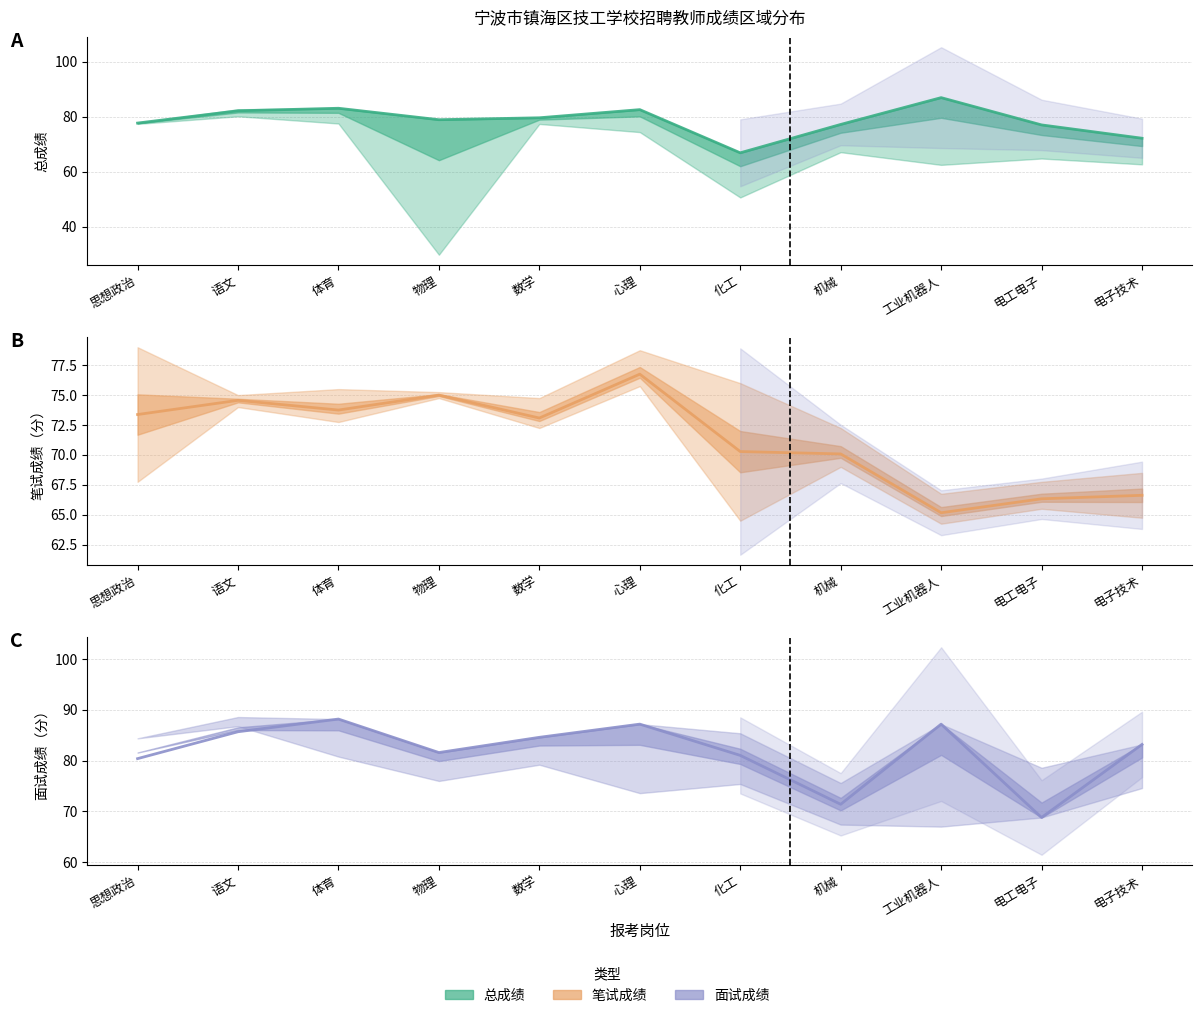

At which label does 笔试成绩_mid first exceed 73?

思想政治